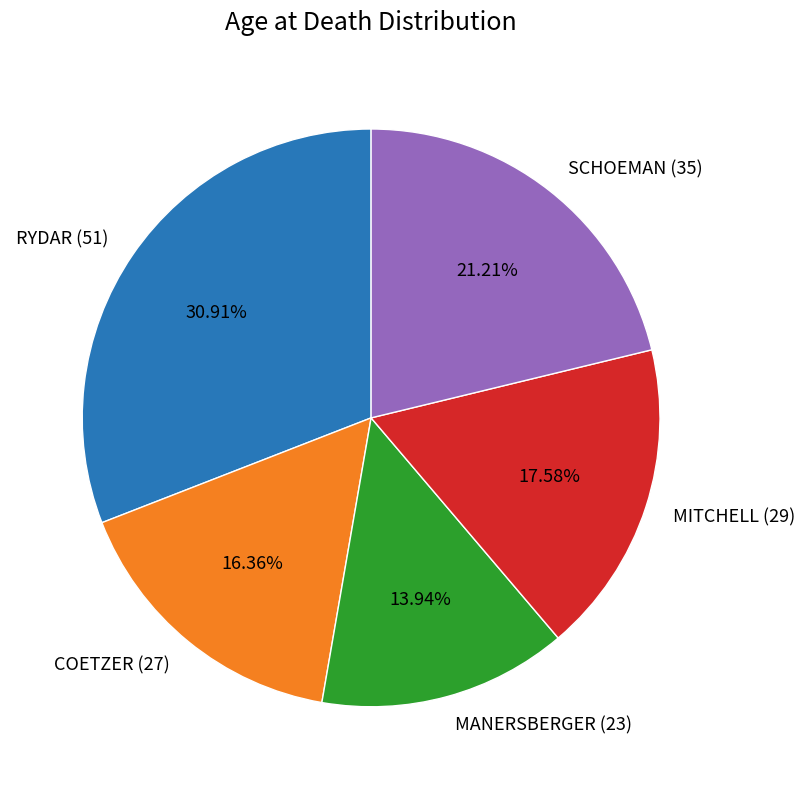

To the nearest percent, what portion does RYDAR (51) represent?

31%